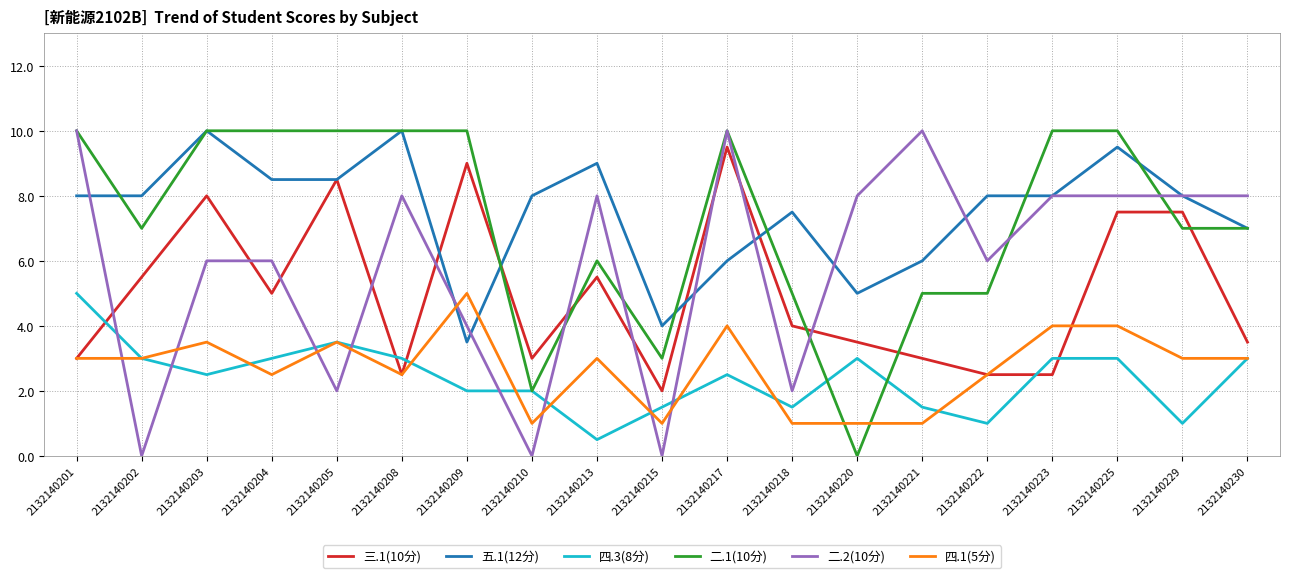

True or false: 四.1(5分) and 二.1(10分) intersect in this chart.

True